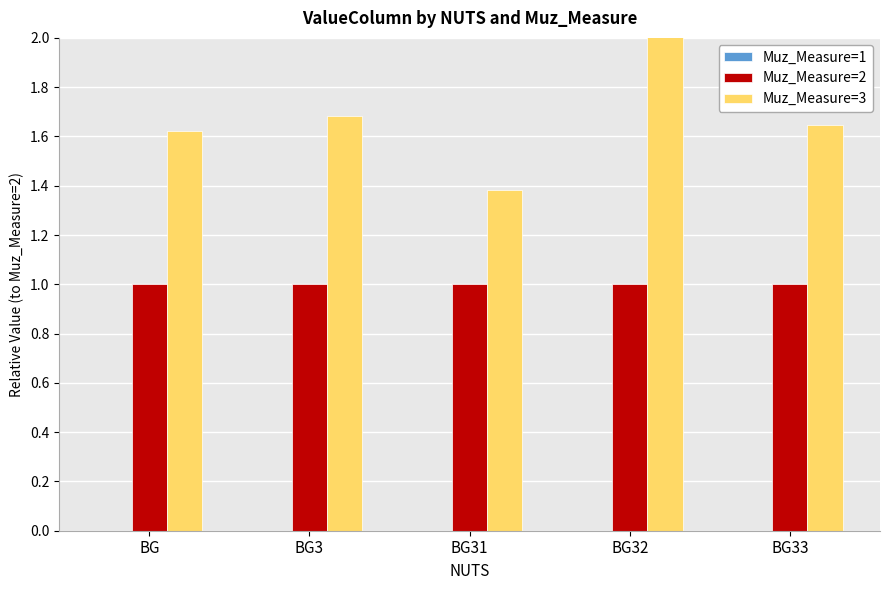

Which series has the largest total across all categories?

Muz_Measure=3